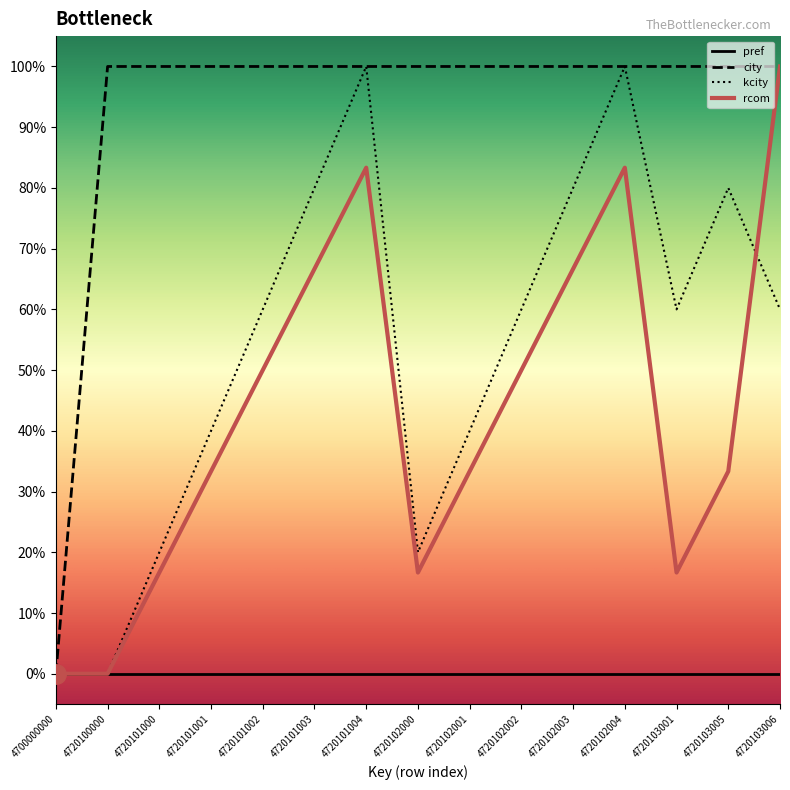

Where is rcom nearest to the value 0?

4700000000